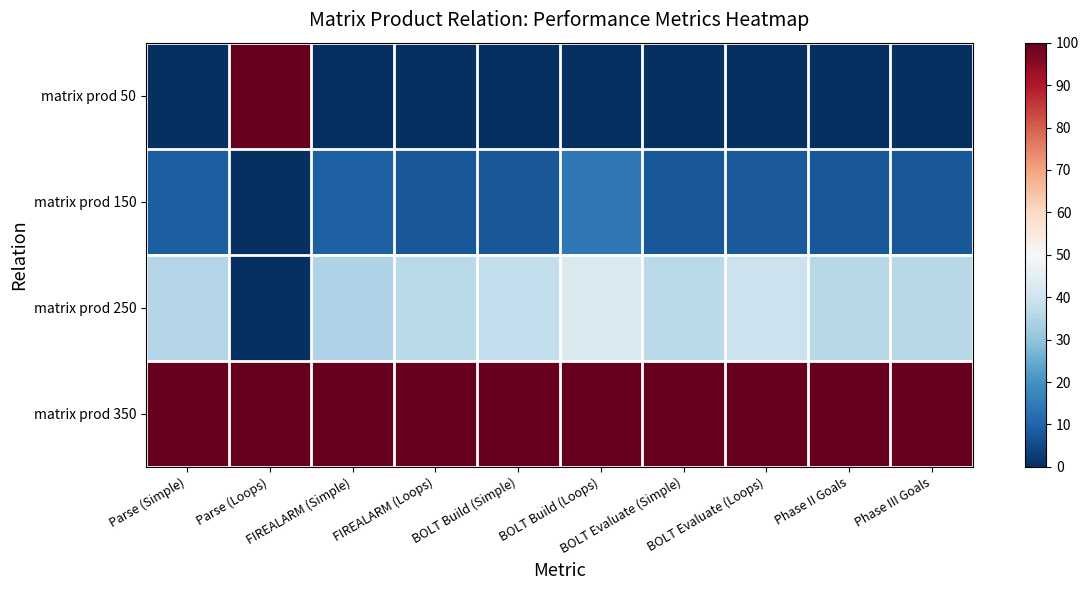

Which series has the largest total across all categories?

matrix prod 350